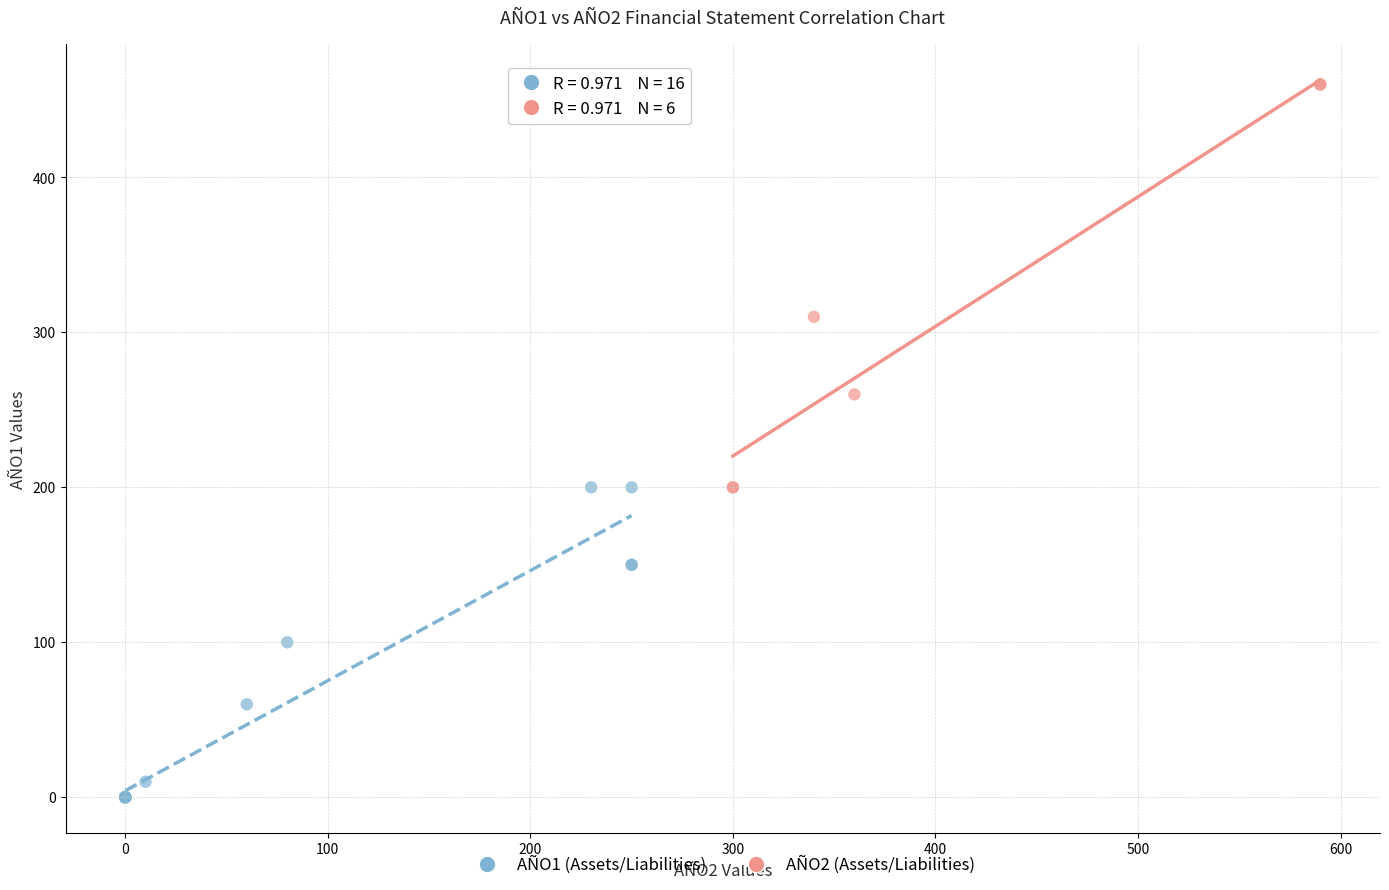

Which series has the largest Y range (max minus min)?

AÑO2 (Assets/Liabilities)